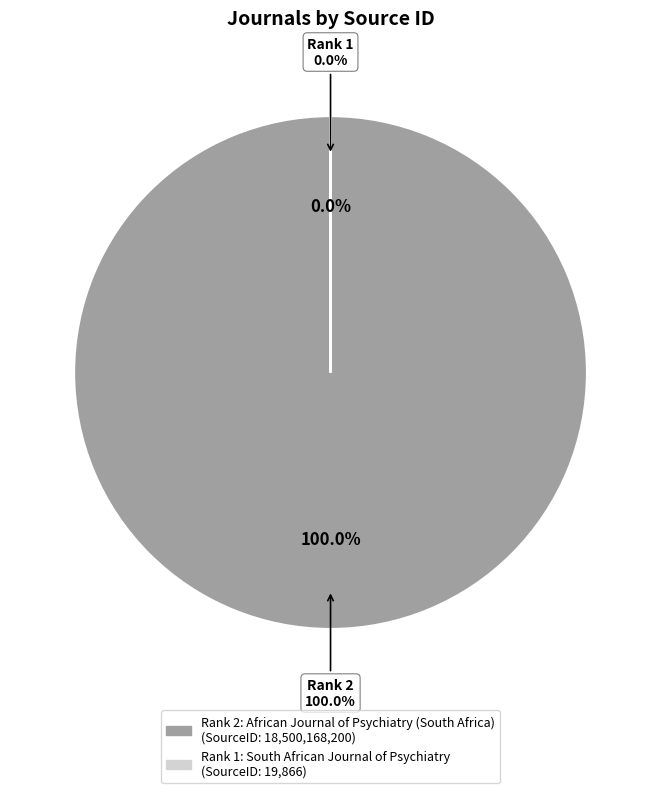

Is African Journal of Psychiatry (South Africa) the majority of the pie?

Yes